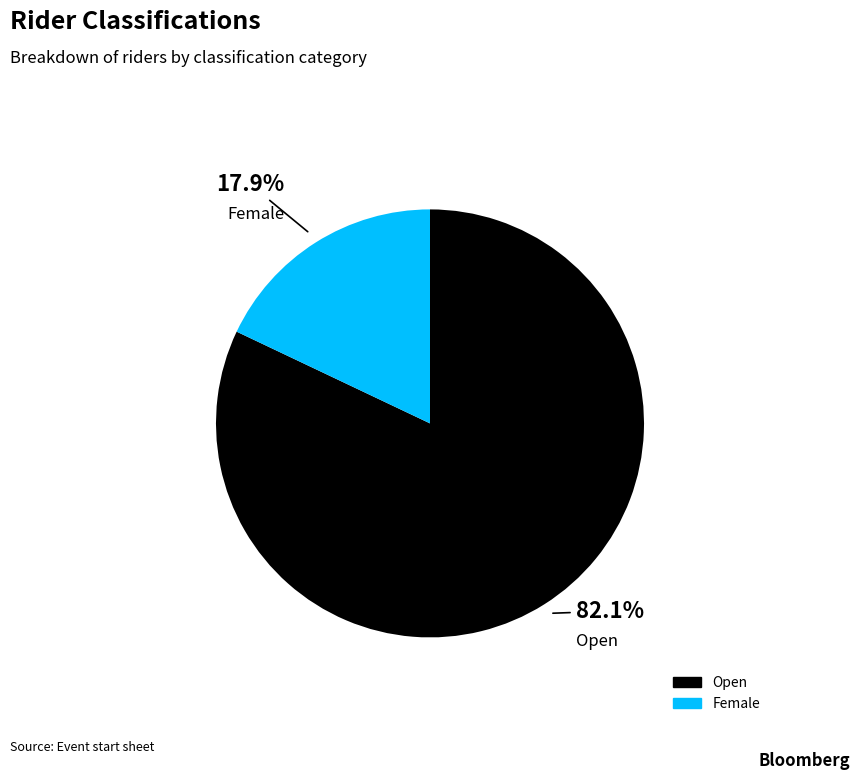

Combined, do Open and Female account for over 50%?

Yes